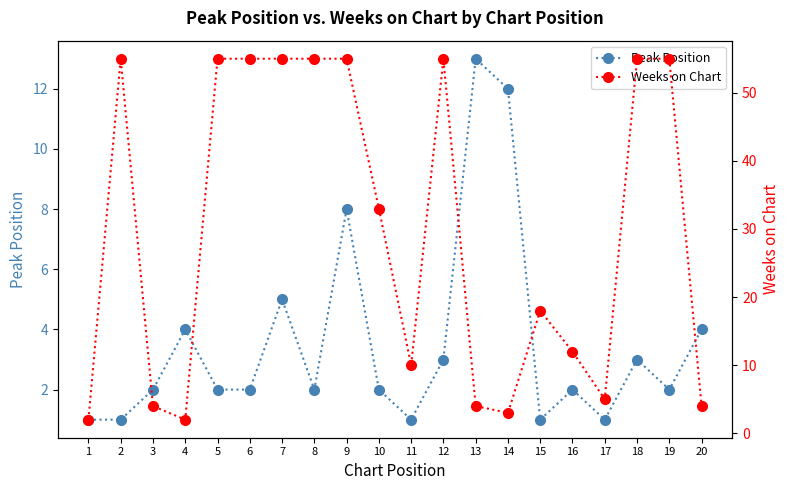

Rank the series at 11 from highest to lowest value.

Weeks on Chart, Peak Position